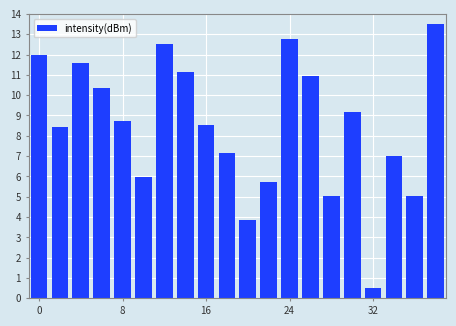

Are the bars horizontal?

No